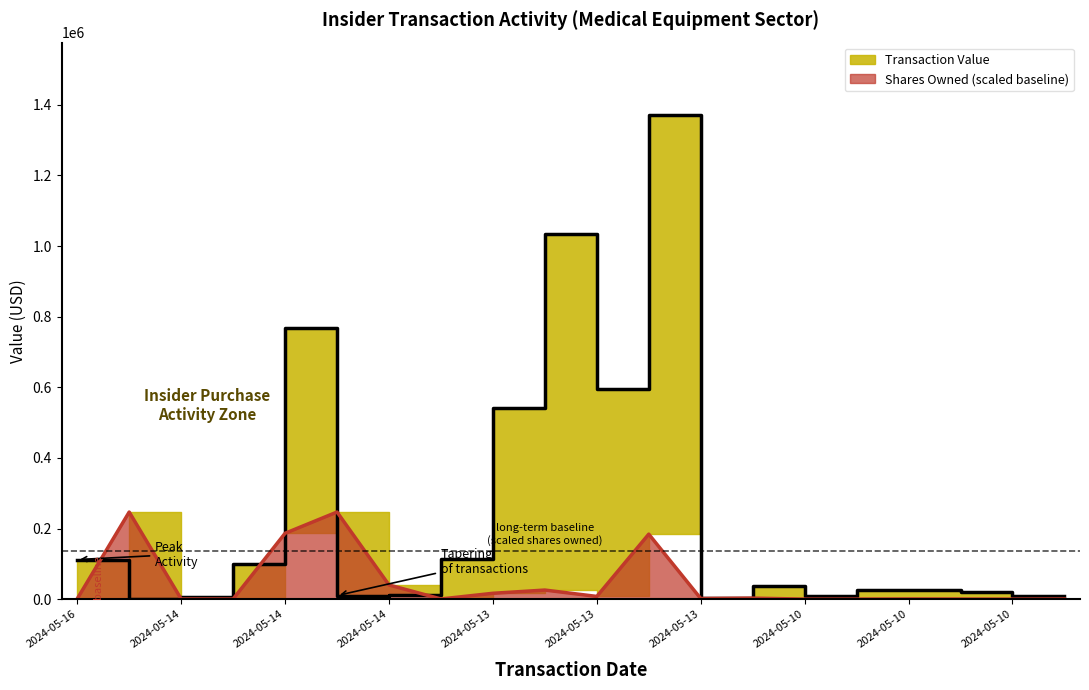

Rank the series at 2024-05-16 from highest to lowest value.

Transaction Value, Shares Owned Following